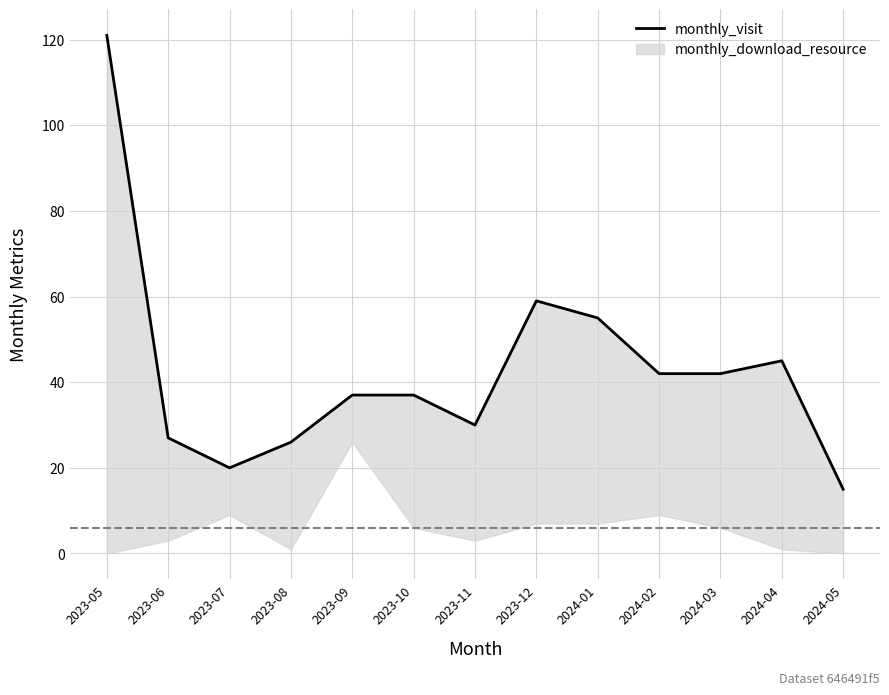

What is the change in value from 2023-08 to 2023-12?

+33